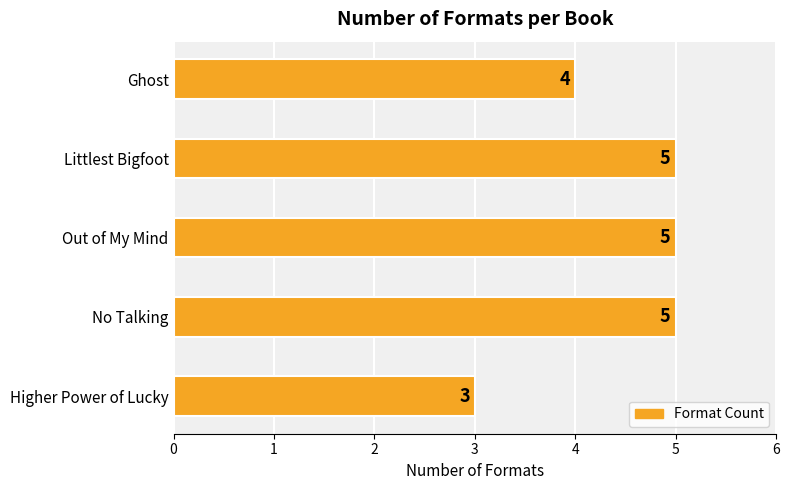

How many series are shown in this chart?

1